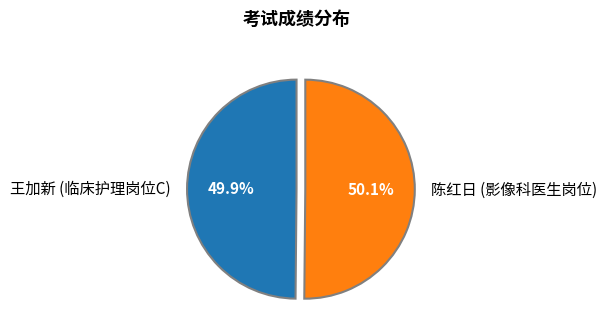

What percentage is NOT represented by 王加新 (临床护理岗位C)?

50.1%